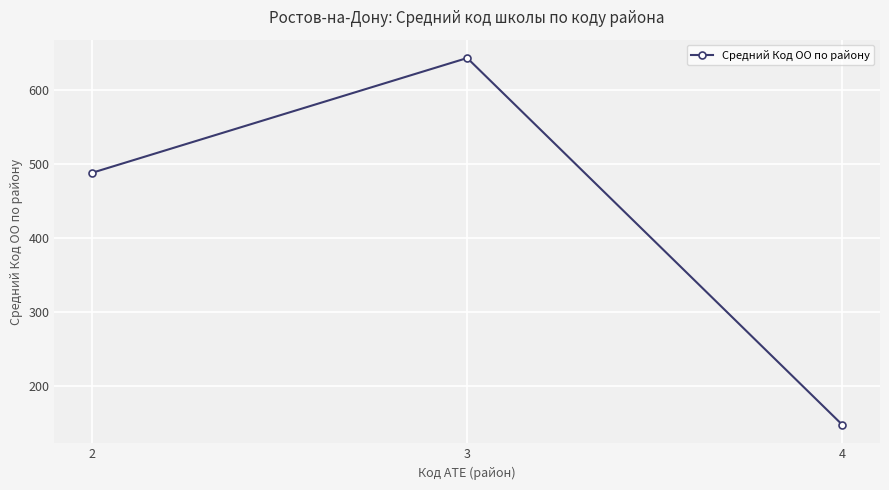

What is the value of the 3rd point from the left?

148.0